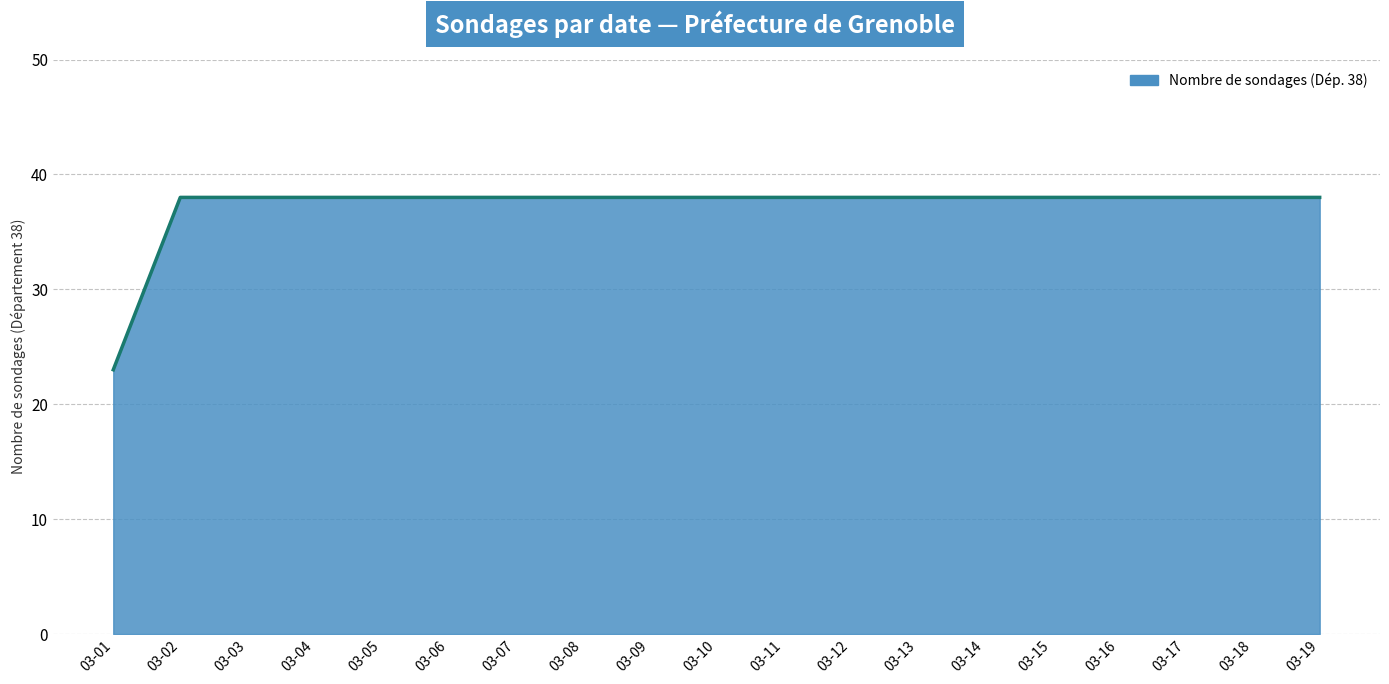

What is the smallest value displayed?

23